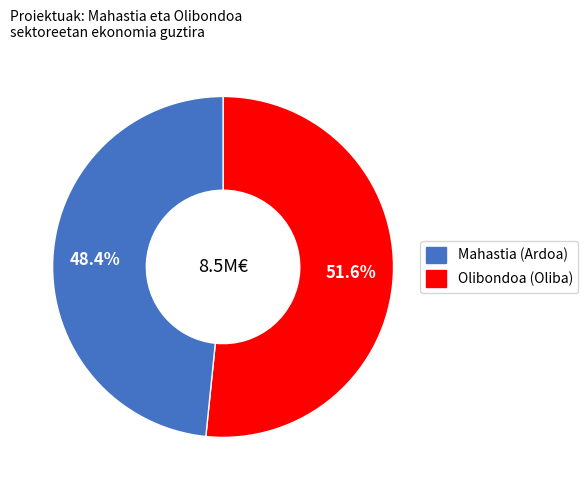

Is there a majority slice in this chart?

Yes